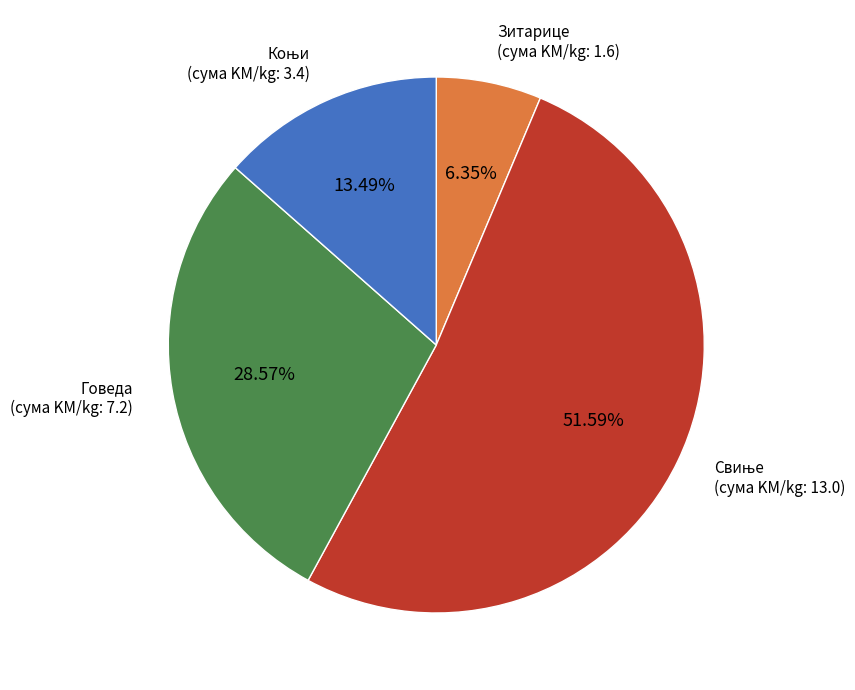

Does any single category account for the majority?

Yes